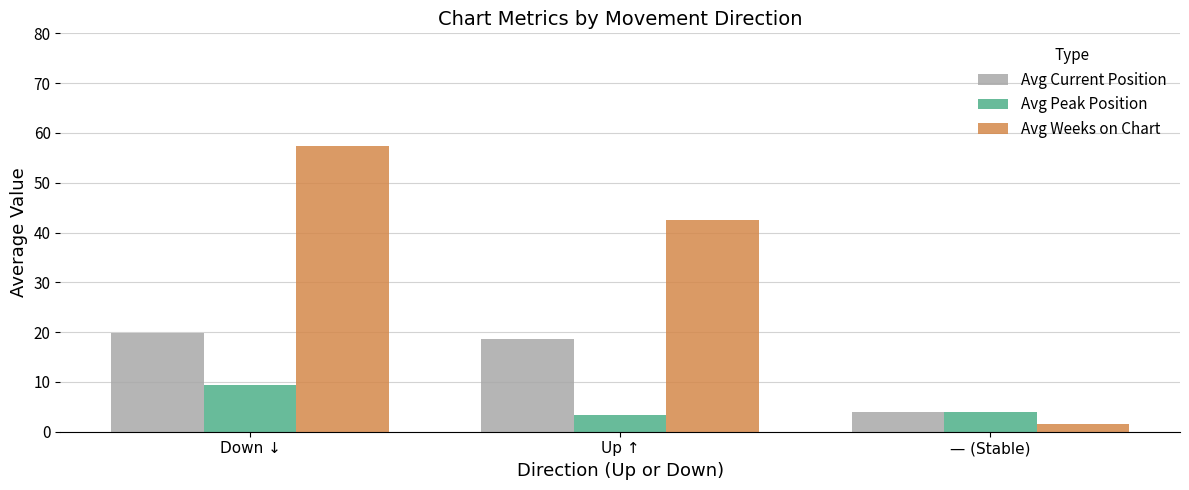

How many groups of bars are there?

3